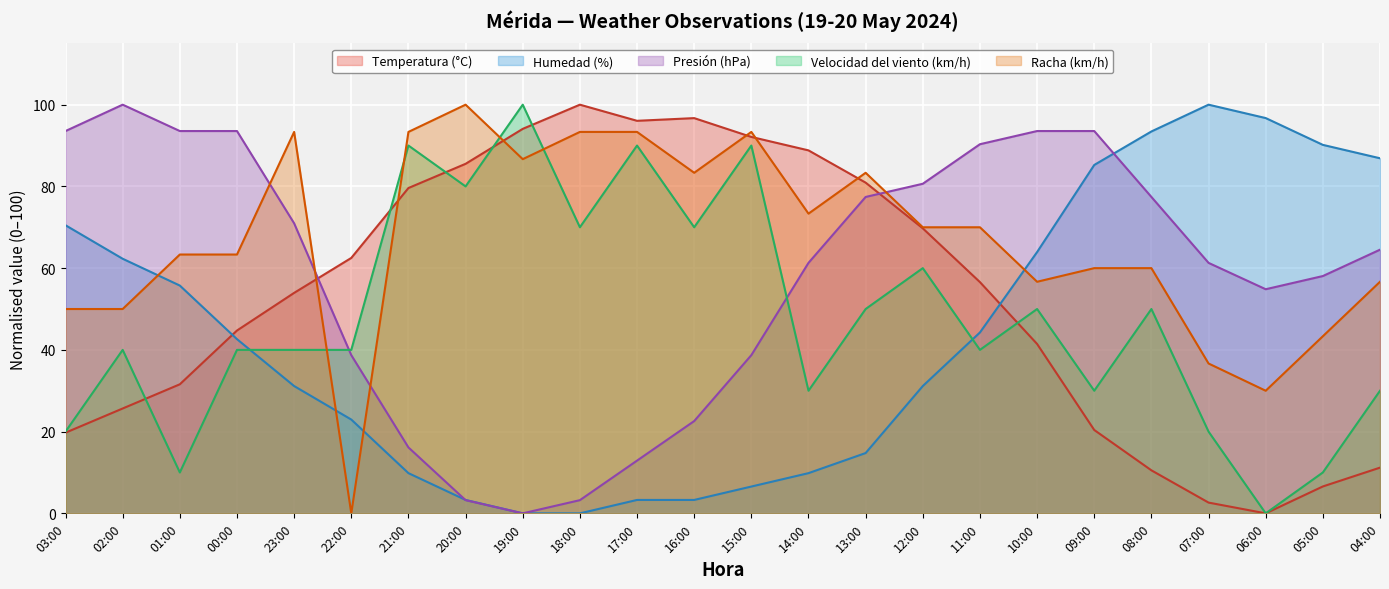

What is the sum of the Humedad (%) values at 21:00 and 14:00?

19.7